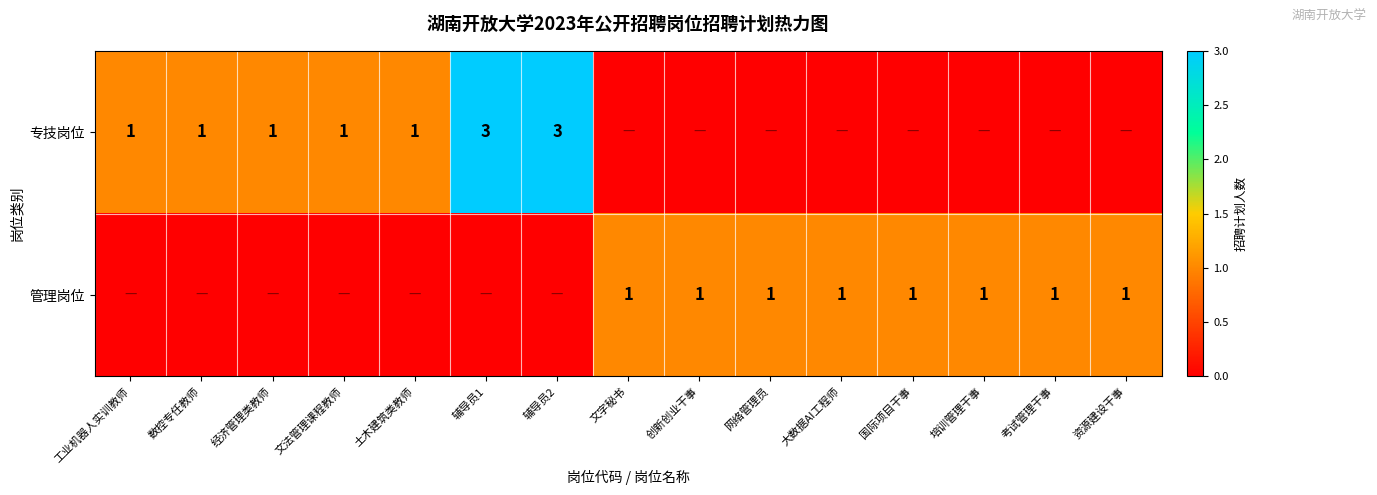

The 专技岗位 series shows 0 at 文法管理课程教师. True or false?

False